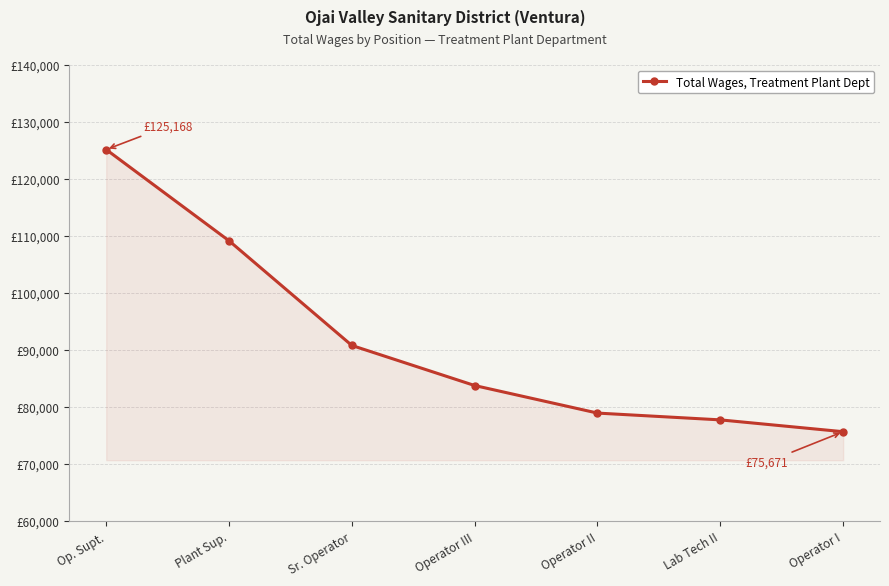

At which category does the chart reach its peak across all series?

Op. Supt.